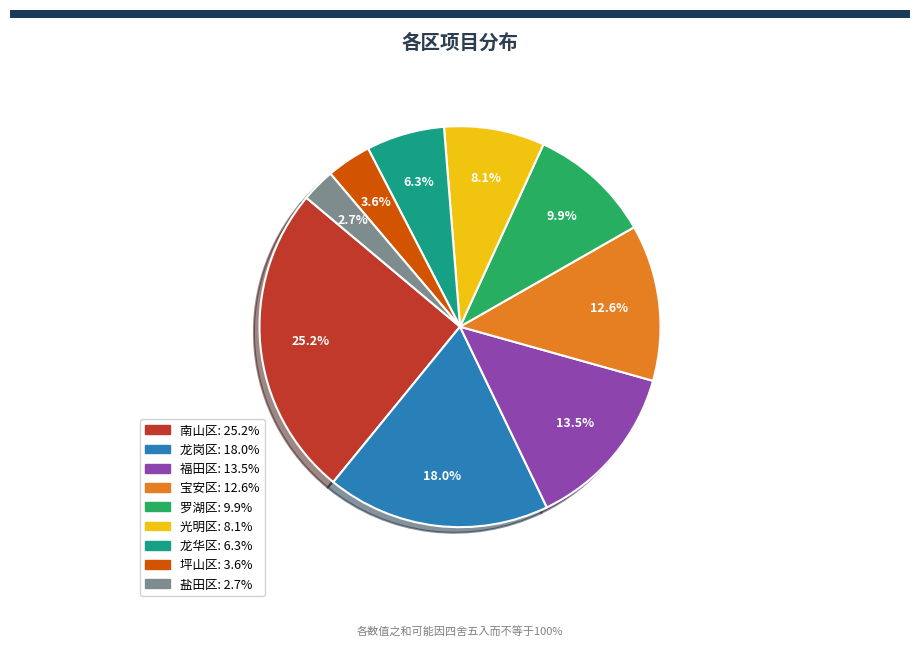

Does 南山区 represent more than half of the total?

No